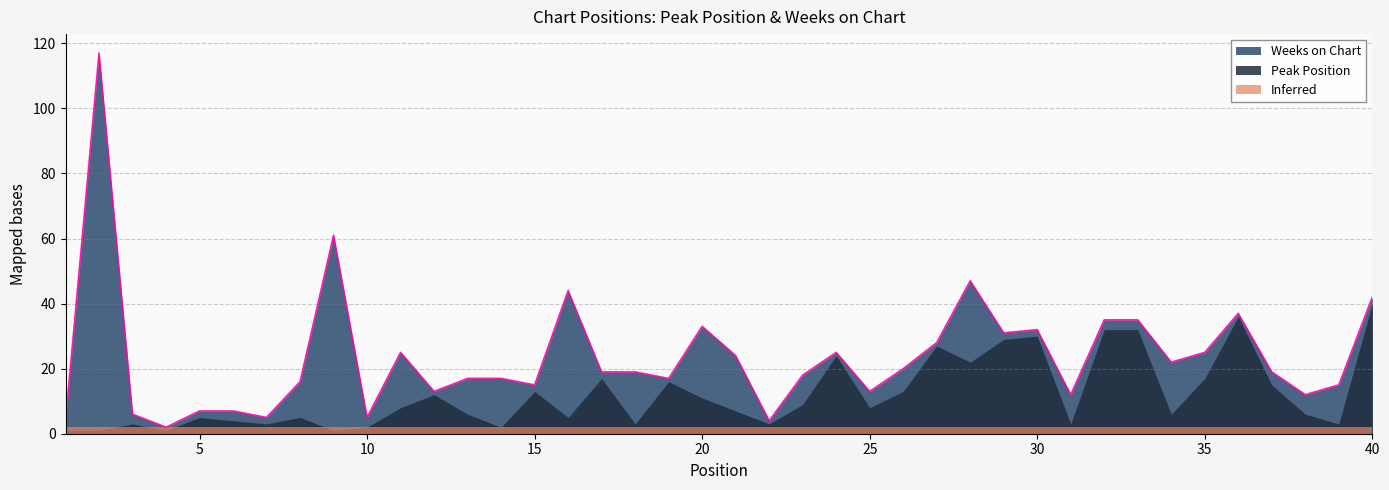

True or false: Peak Position has more than 2 interior local peaks.

True